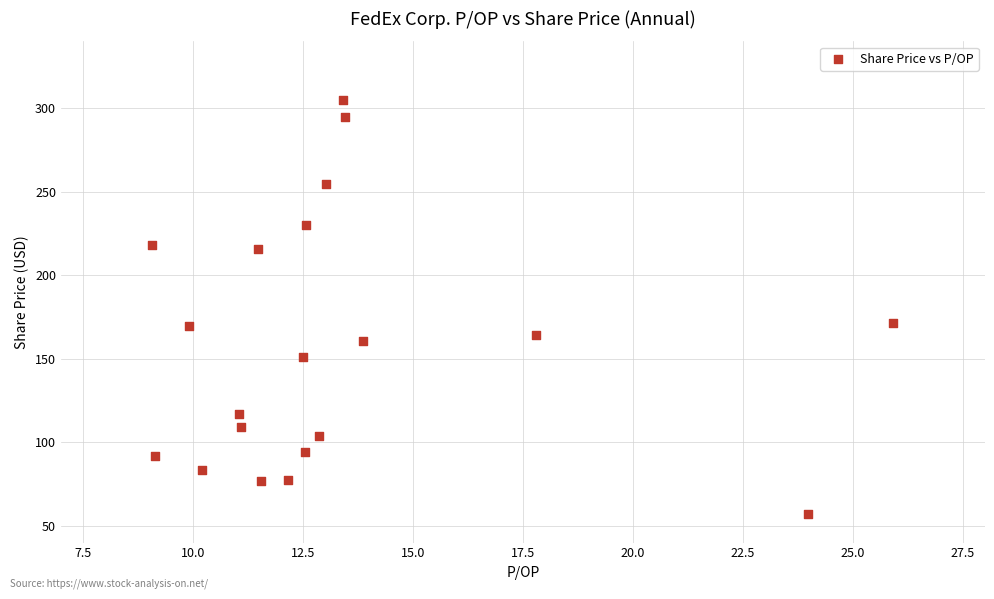

What is the range of Y values (max minus min)?

247.7